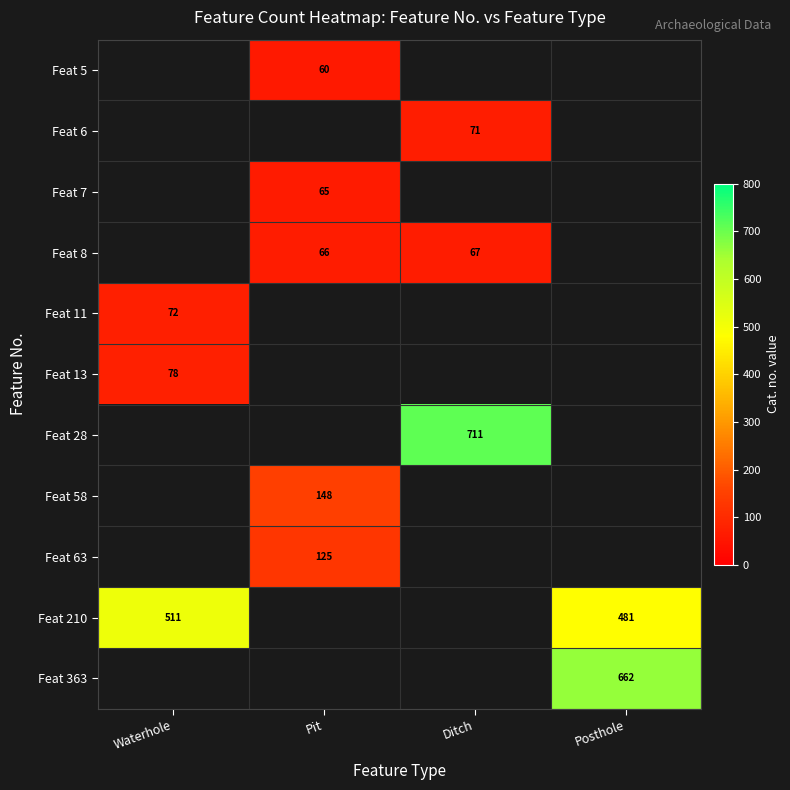

How many distinct data groups are displayed?

11